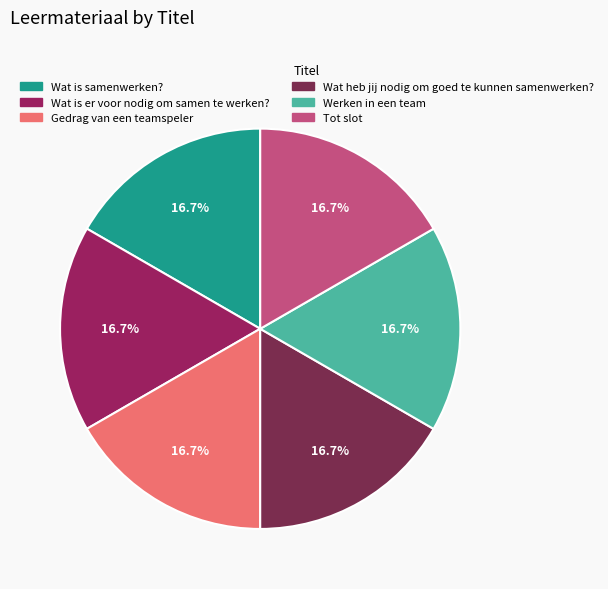

The Tot slot slice represents 17% of the pie. True or false?

True